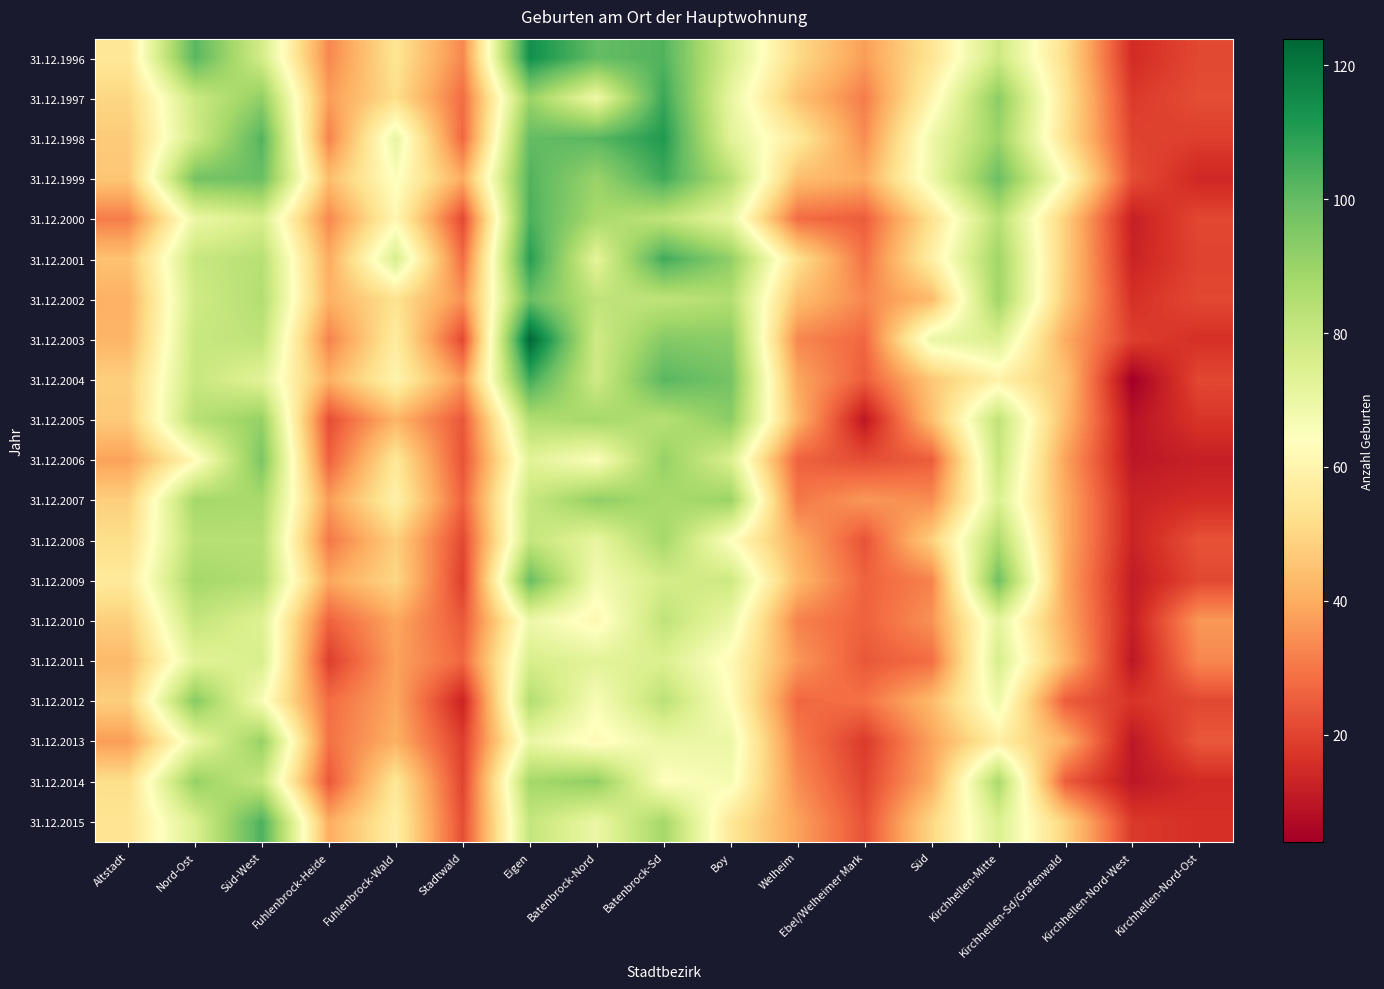

Which label corresponds to the largest value in the chart?

Eigen